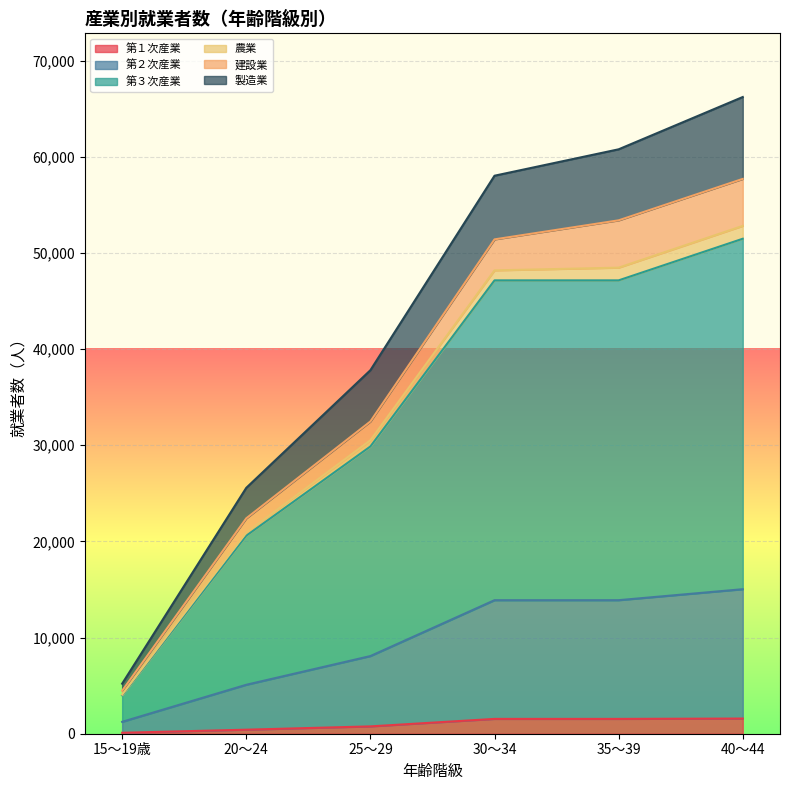

Which label corresponds to the smallest value in the chart?

15～19歳